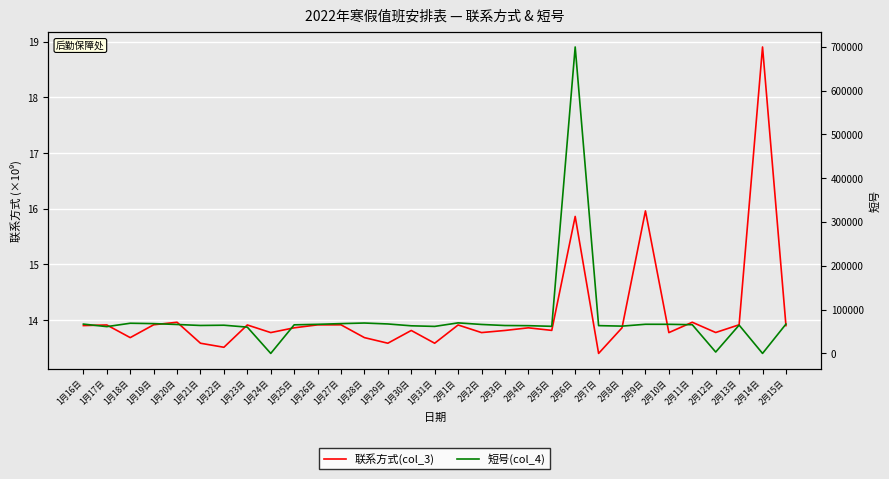

List the series in order of their overall mean, highest first.

短号(col_4), 联系方式(col_3)